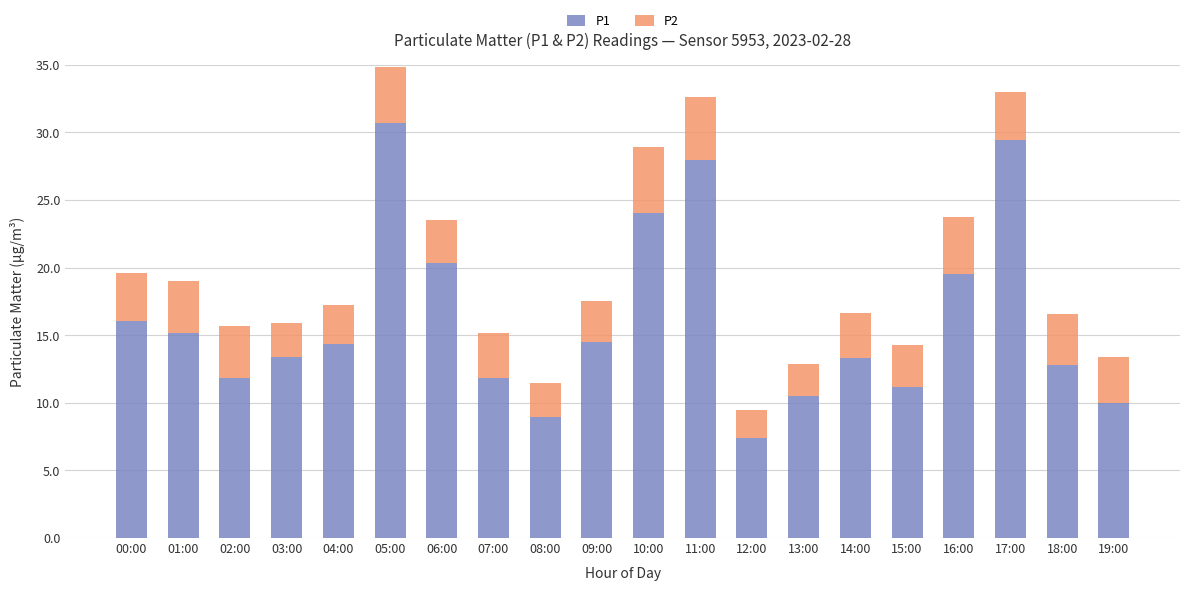

What is the sum of all P1 values?

323.2